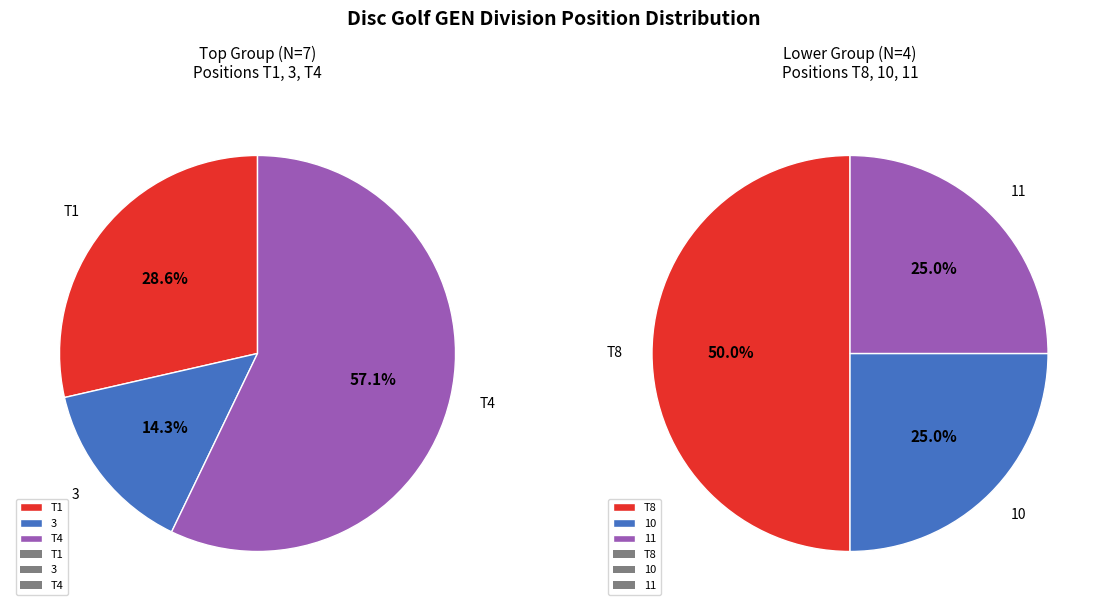

Count the number of slices in the pie.

6